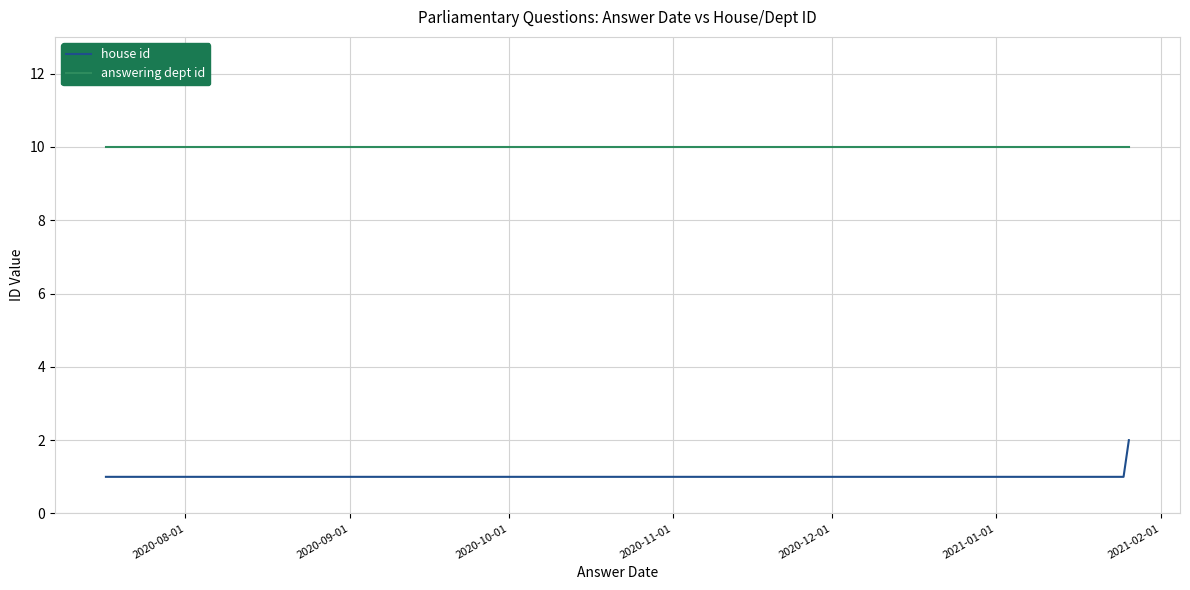

Which series changed the most between 2020-10-01 and 2021-01-01?

house id